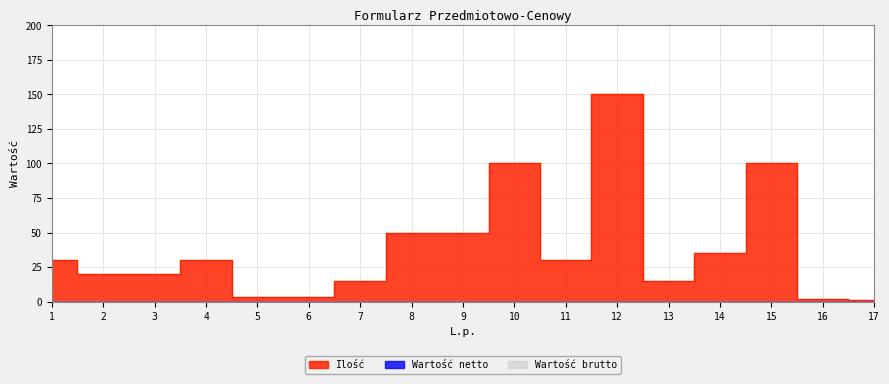

Reading right to left, list all the values displayed in this chart.

Ilość: 17=1	16=2	15=100	14=35	13=15	12=150	11=30	10=100	9=50	8=50	7=15	6=3	5=3	4=30	3=20	2=20	1=30
Wartość netto: 17=0	16=0	15=0	14=0	13=0	12=0	11=0	10=0	9=0	8=0	7=0	6=0	5=0	4=0	3=0	2=0	1=0
Wartość brutto: 17=0	16=0	15=0	14=0	13=0	12=0	11=0	10=0	9=0	8=0	7=0	6=0	5=0	4=0	3=0	2=0	1=0